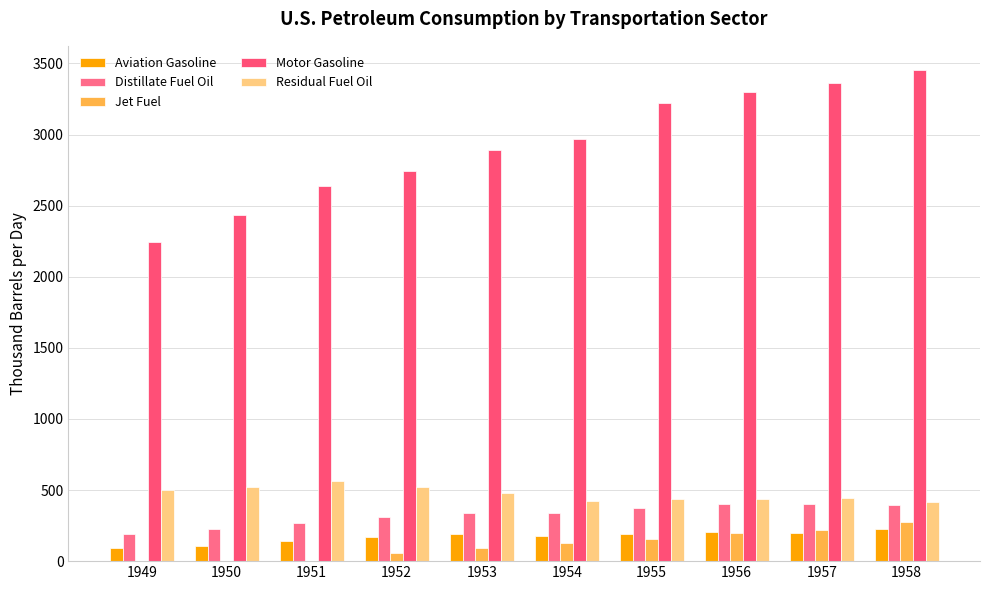

What is the sum of all Aviation Gasoline values?

1708.0